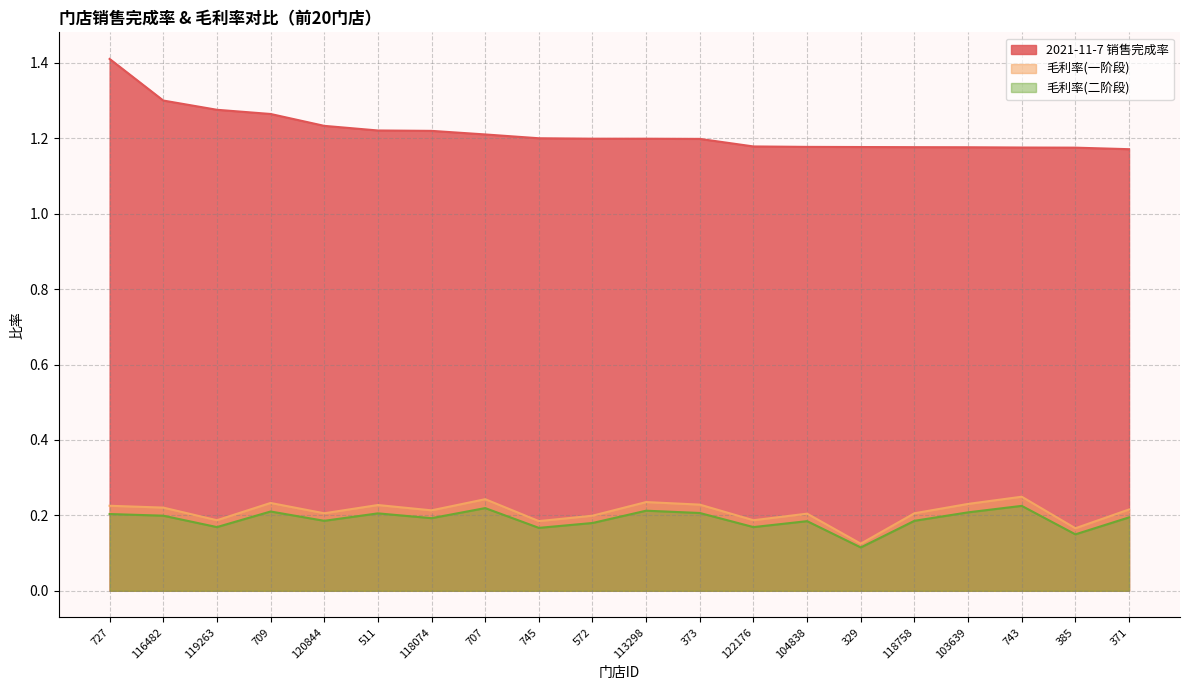

At which category does 毛利率(二阶段) reach its first local peak?

709